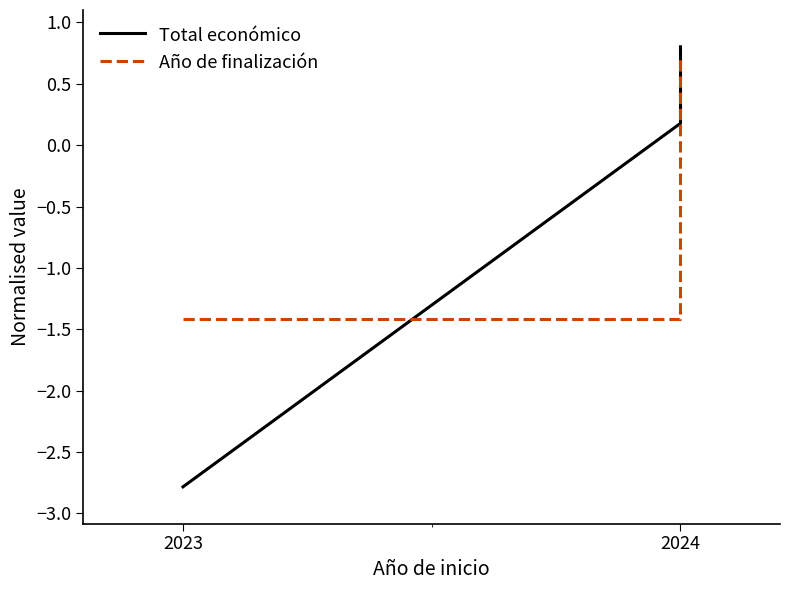

How many values in the Año de finalización series are below 0?

3